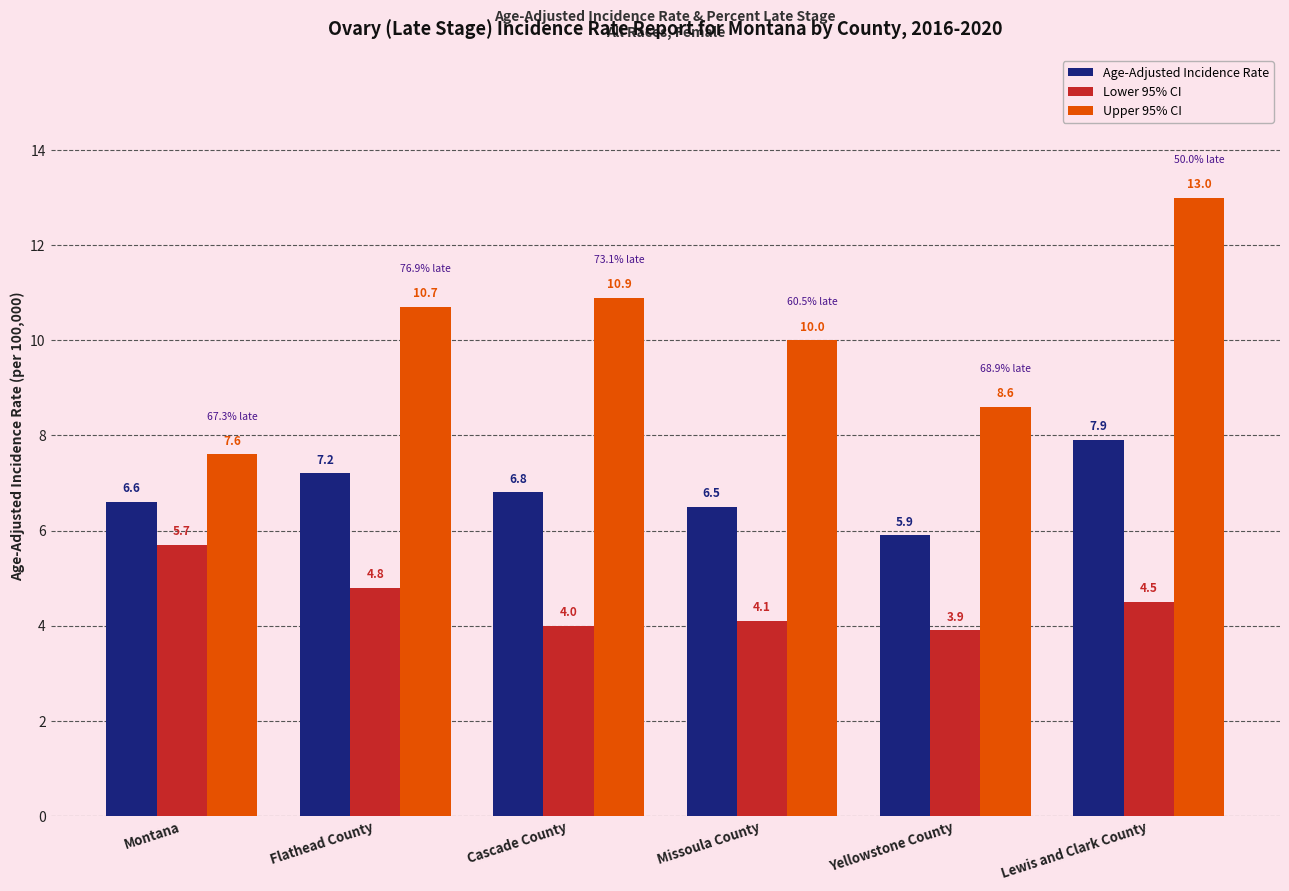

How many data points does each series have?

6